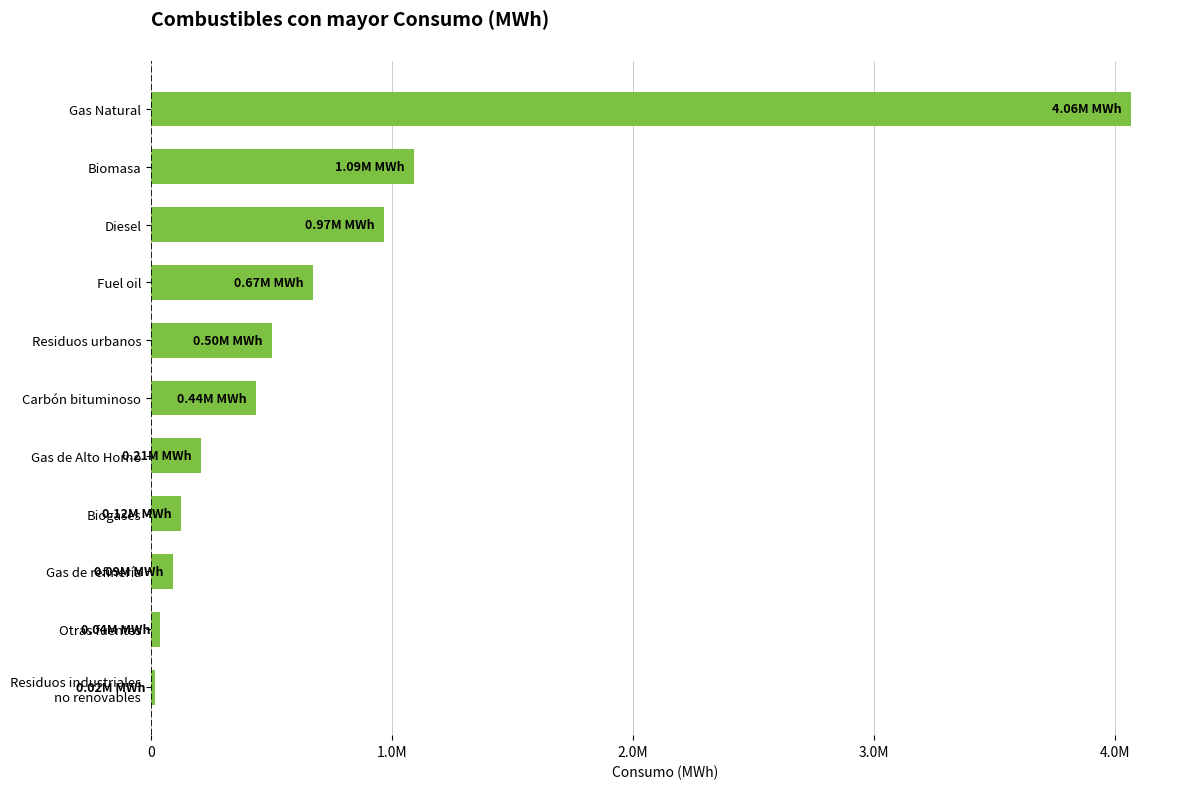

Are the bars horizontal?

Yes